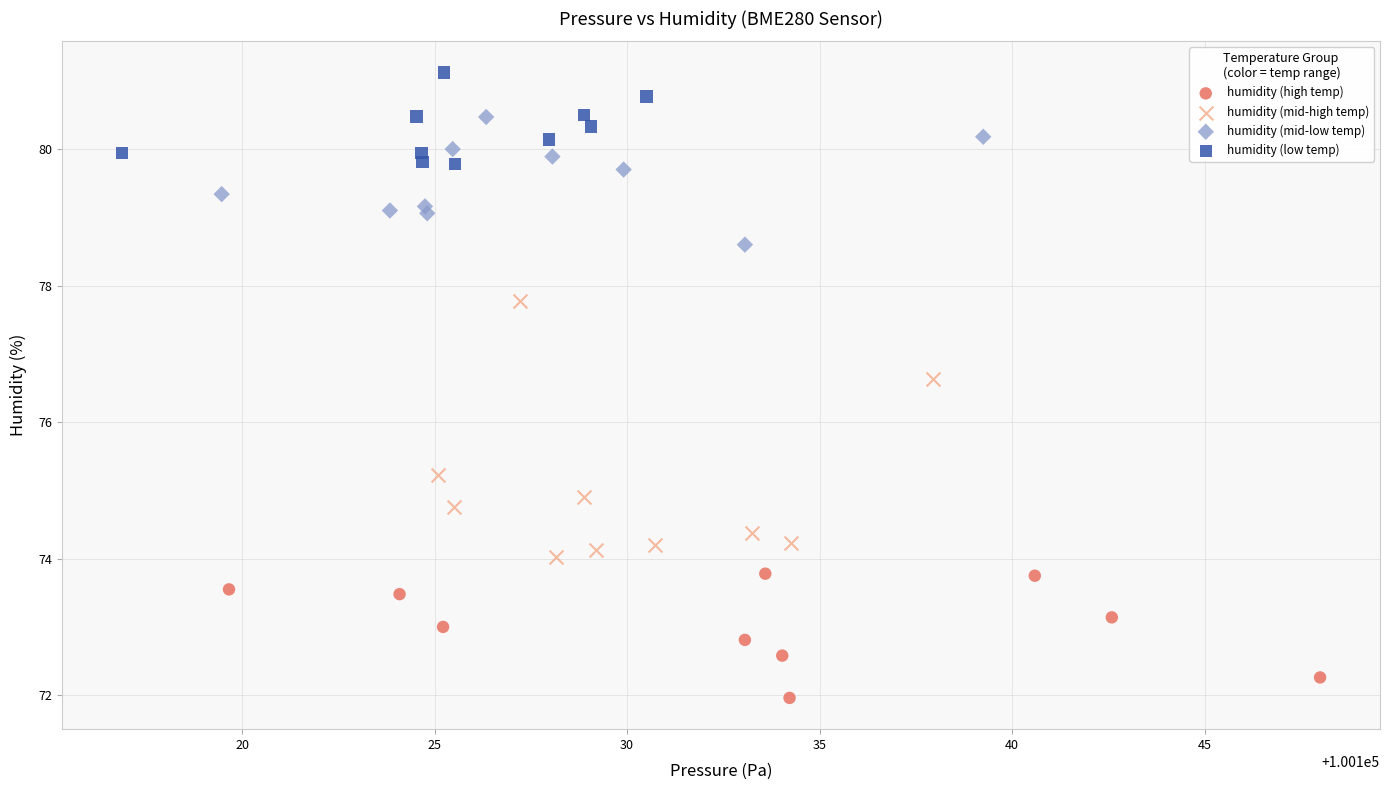

Which series contains the highest Y value?

humidity (low temp)